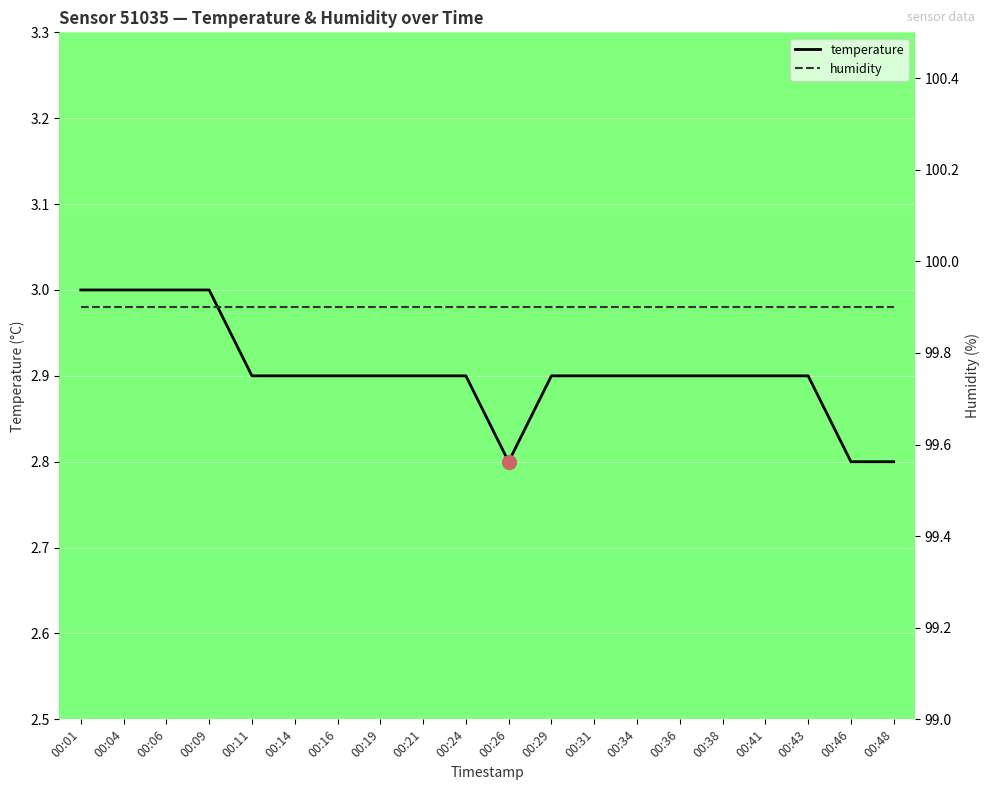

Reading left to right, what are all the values shown in this chart?

temperature: 00:01=3.0	00:04=3.0	00:06=3.0	00:09=3.0	00:11=2.9	00:14=2.9	00:16=2.9	00:19=2.9	00:21=2.9	00:24=2.9	00:26=2.8	00:29=2.9	00:31=2.9	00:34=2.9	00:36=2.9	00:38=2.9	00:41=2.9	00:43=2.9	00:46=2.8	00:48=2.8
humidity: 00:01=99.9	00:04=99.9	00:06=99.9	00:09=99.9	00:11=99.9	00:14=99.9	00:16=99.9	00:19=99.9	00:21=99.9	00:24=99.9	00:26=99.9	00:29=99.9	00:31=99.9	00:34=99.9	00:36=99.9	00:38=99.9	00:41=99.9	00:43=99.9	00:46=99.9	00:48=99.9